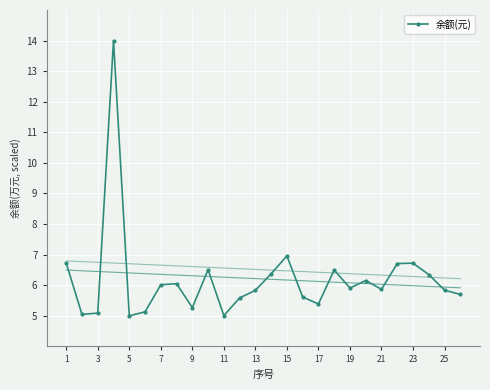

Where is 余额(元) nearest to the value 9?

15